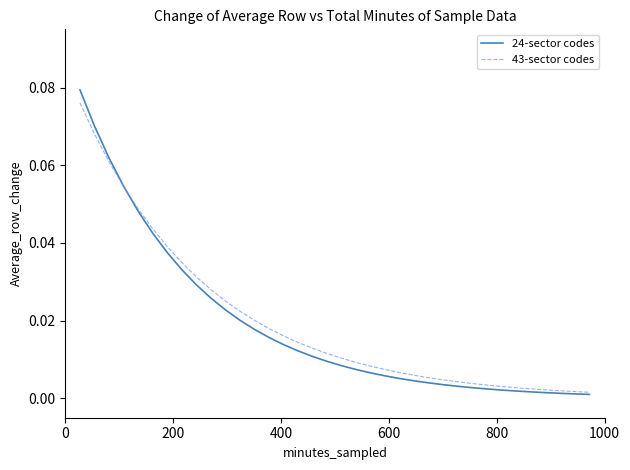

Which series has the widest spread of values?

24-sector codes